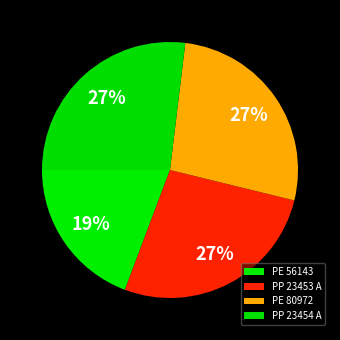

What is the smallest slice in the pie chart?

PE 56143